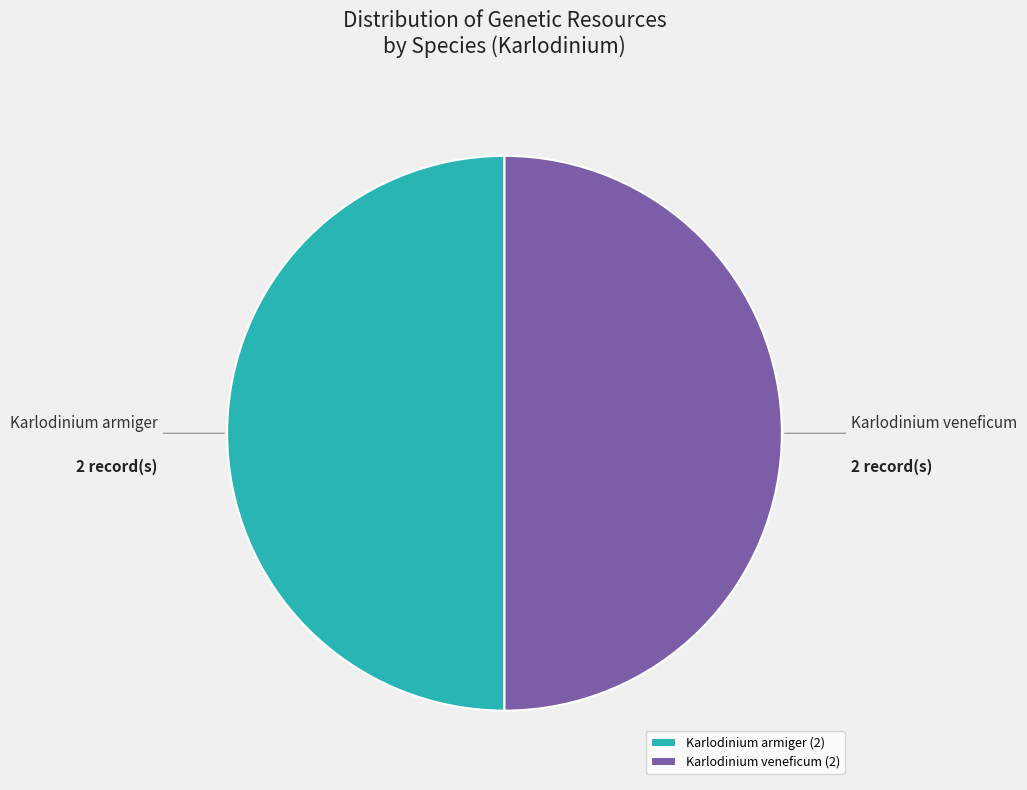

Is the sum of Karlodinium veneficum and Karlodinium armiger greater than half?

Yes